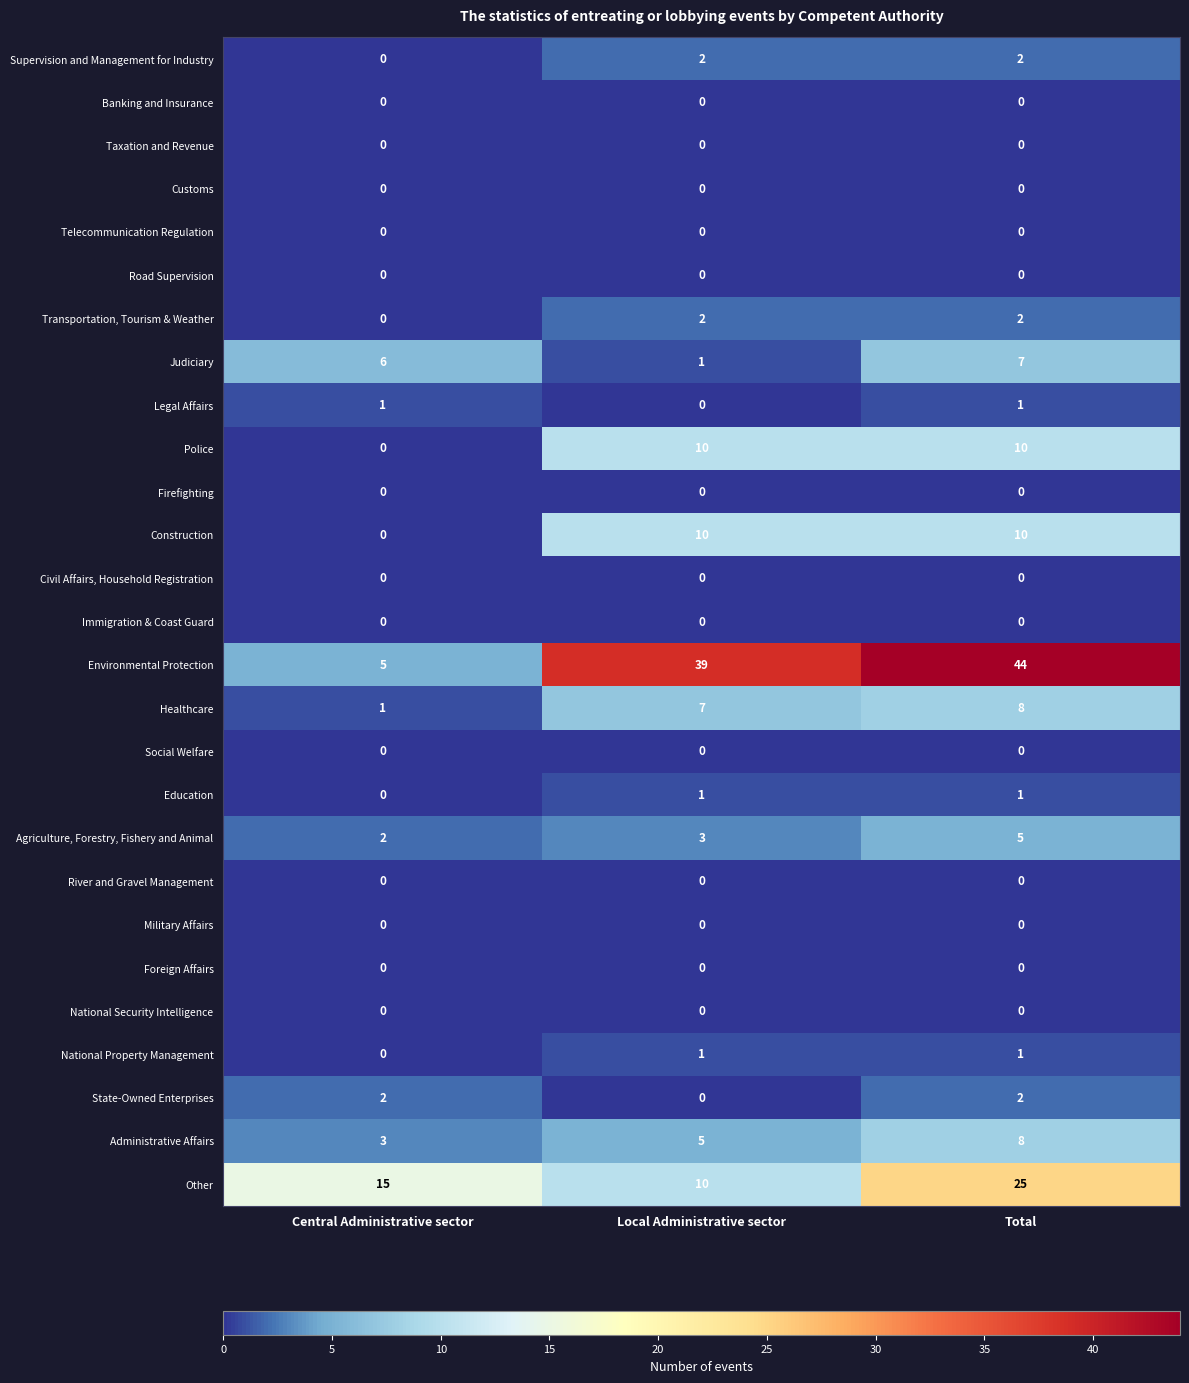

What is the maximum value shown in the chart?

44